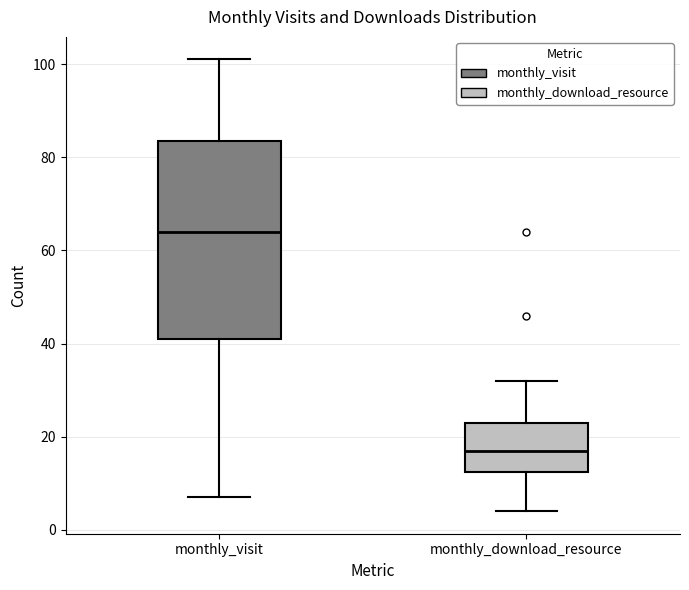

Reading left to right, transcribe this box plot: for each box, give where its median line is, the range the box spans, and where its two whiskers end, as read against the y-axis. The values are not printed on the chart, so give them approximately, as read against the axis.

monthly_visit: median 64, box 42 to 84, whiskers 8 to 102
monthly_download_resource: median 18, box 12 to 24, whiskers 4 to 32